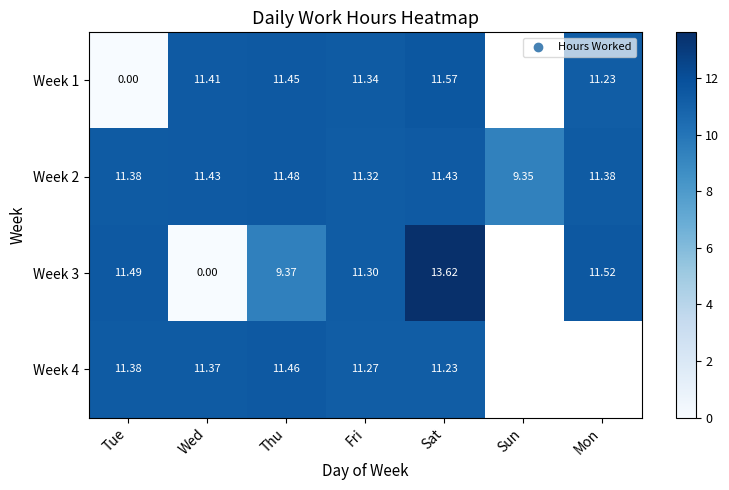

At which category is the sum across all series the highest?

Sat